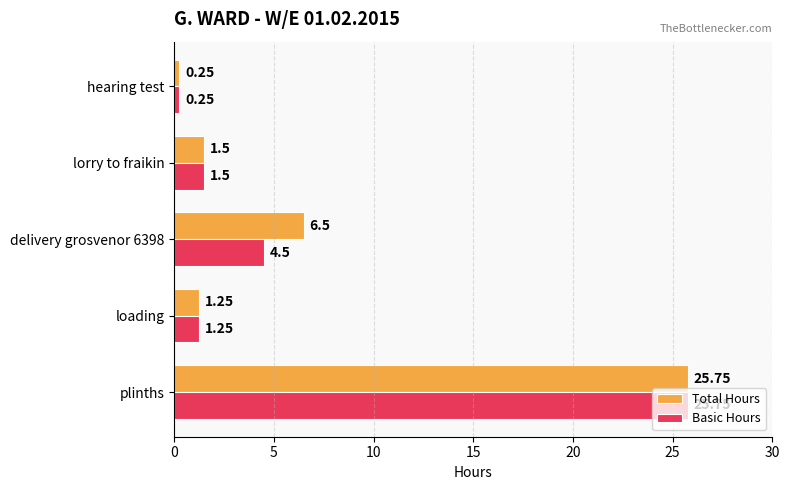

Rank the series by their average value, from highest to lowest.

Total Hours, Basic Hours